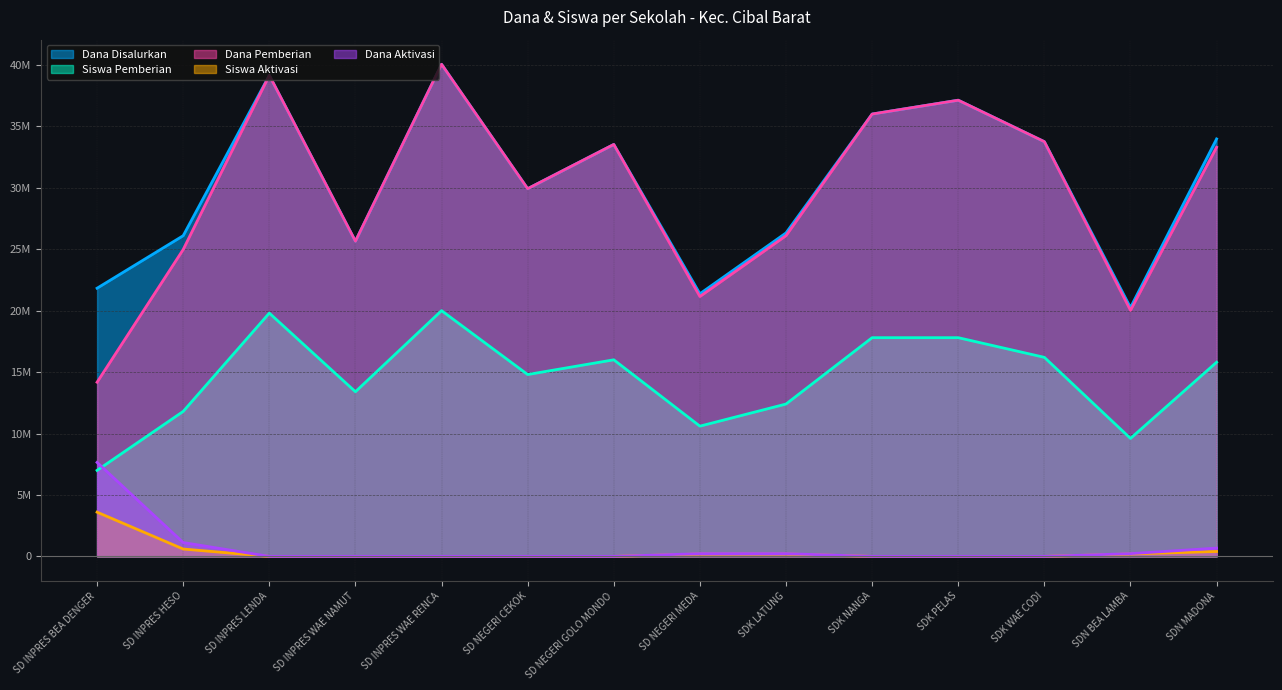

Reading right to left, what are all the values shown in this chart?

Dana Disalurkan: SDN MADONA=33975000	SDN BEA LAMBA=20250000	SDK WAE CODI=33750000	SDK PELAS=37125000	SDK NANGA=36000000	SDK LATUNG=26325000	SD NEGERI MEDA=21375000	SD NEGERI GOLO MONDO=33525000	SD NEGERI CEKOK=29925000	SD INPRES WAE RENCA=40050000	SD INPRES WAE NAMUT=25650000	SD INPRES LENDA=39150000	SD INPRES HESO=26100000	SD INPRES BEA DENGER=21825000
Siswa Pemberian: SDN MADONA=15800000	SDN BEA LAMBA=9600000	SDK WAE CODI=16200000	SDK PELAS=17800000	SDK NANGA=17800000	SDK LATUNG=12400000	SD NEGERI MEDA=10600000	SD NEGERI GOLO MONDO=16000000	SD NEGERI CEKOK=14800000	SD INPRES WAE RENCA=20000000	SD INPRES WAE NAMUT=13400000	SD INPRES LENDA=19800000	SD INPRES HESO=11800000	SD INPRES BEA DENGER=7000000
Dana Pemberian: SDN MADONA=33300000	SDN BEA LAMBA=20025000	SDK WAE CODI=33750000	SDK PELAS=37125000	SDK NANGA=36000000	SDK LATUNG=26100000	SD NEGERI MEDA=21150000	SD NEGERI GOLO MONDO=33525000	SD NEGERI CEKOK=29925000	SD INPRES WAE RENCA=40050000	SD INPRES WAE NAMUT=25650000	SD INPRES LENDA=39150000	SD INPRES HESO=24975000	SD INPRES BEA DENGER=14175000
Siswa Aktivasi: SDN MADONA=400000	SDN BEA LAMBA=200000	SDK WAE CODI=0	SDK PELAS=0	SDK NANGA=0	SDK LATUNG=200000	SD NEGERI MEDA=200000	SD NEGERI GOLO MONDO=0	SD NEGERI CEKOK=0	SD INPRES WAE RENCA=0	SD INPRES WAE NAMUT=0	SD INPRES LENDA=0	SD INPRES HESO=600000	SD INPRES BEA DENGER=3600000
Dana Aktivasi: SDN MADONA=675000	SDN BEA LAMBA=225000	SDK WAE CODI=0	SDK PELAS=0	SDK NANGA=0	SDK LATUNG=225000	SD NEGERI MEDA=225000	SD NEGERI GOLO MONDO=0	SD NEGERI CEKOK=0	SD INPRES WAE RENCA=0	SD INPRES WAE NAMUT=0	SD INPRES LENDA=0	SD INPRES HESO=1125000	SD INPRES BEA DENGER=7650000